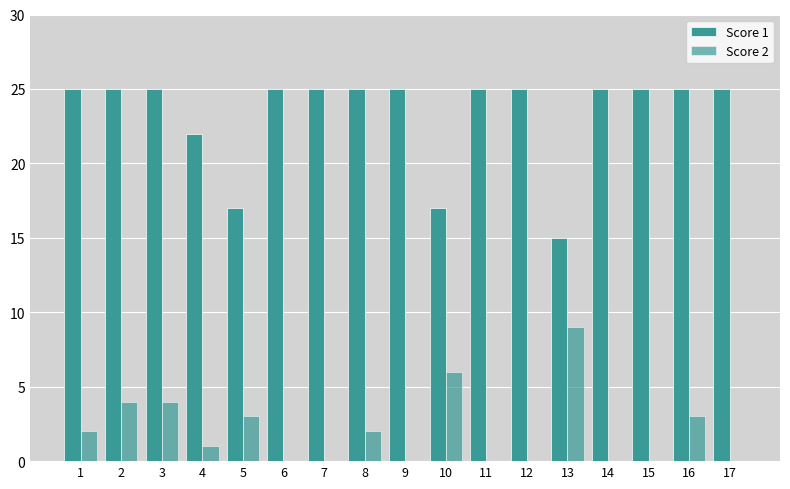

Does the chart contain stacked bars?

No